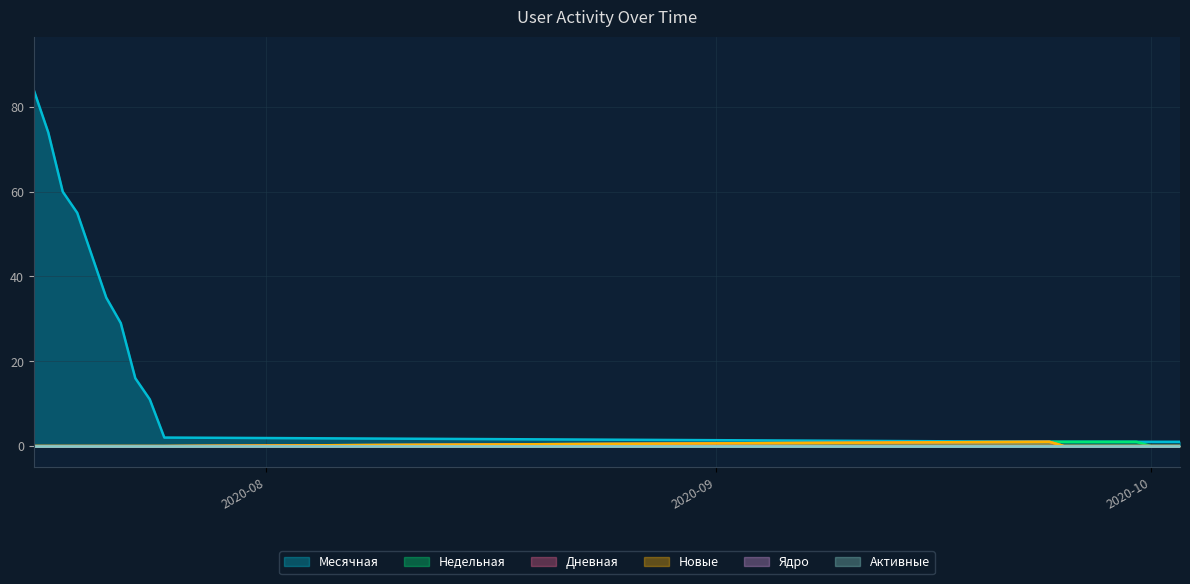

Is the value of Новые at 2020-10-02 greater than the value of Недельная at 2020-10-02?

No